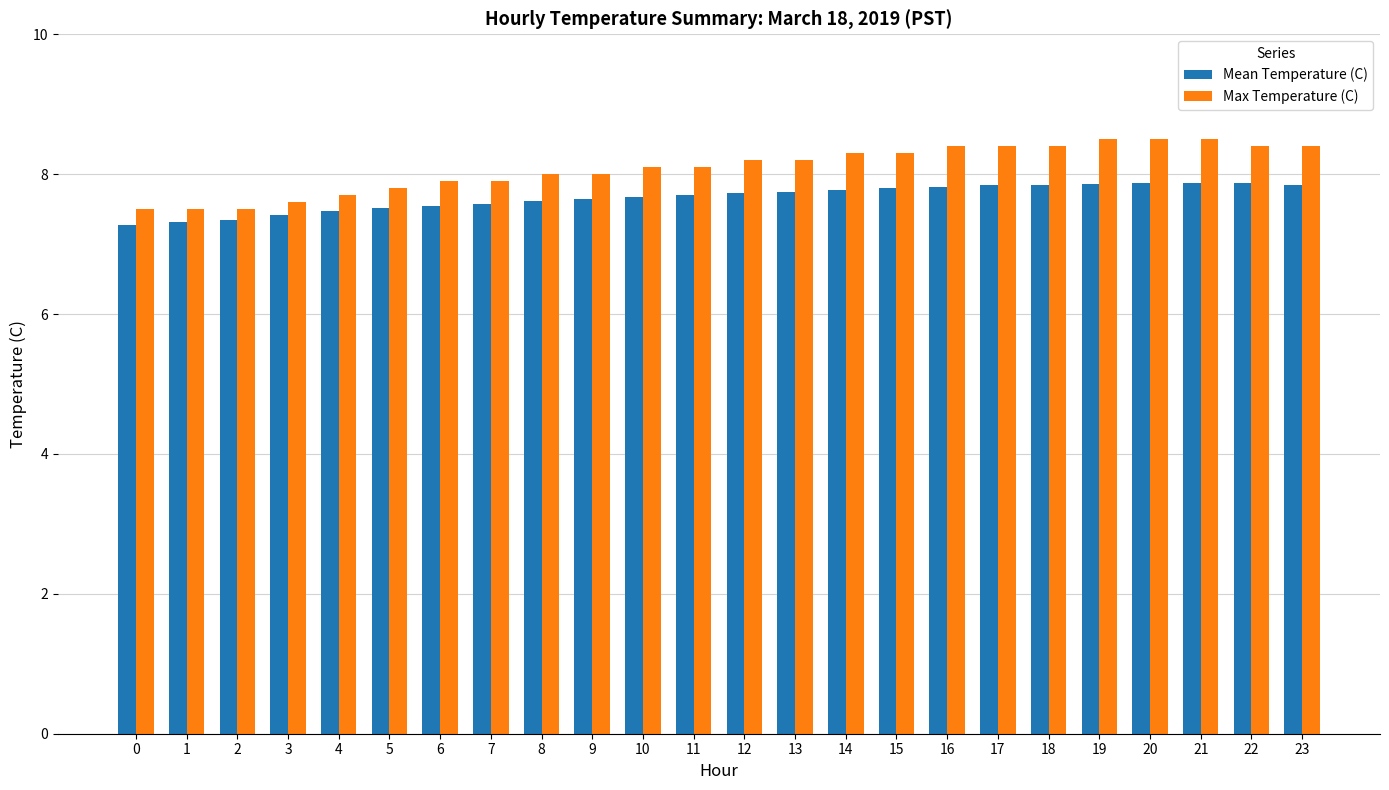

What is the maximum value for Max Temperature (C)?

8.5